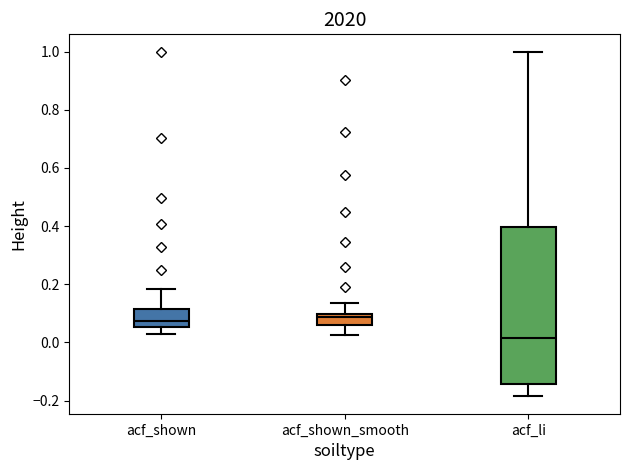

Which box is the tallest, from its lower edge to its upper edge?

acf_li